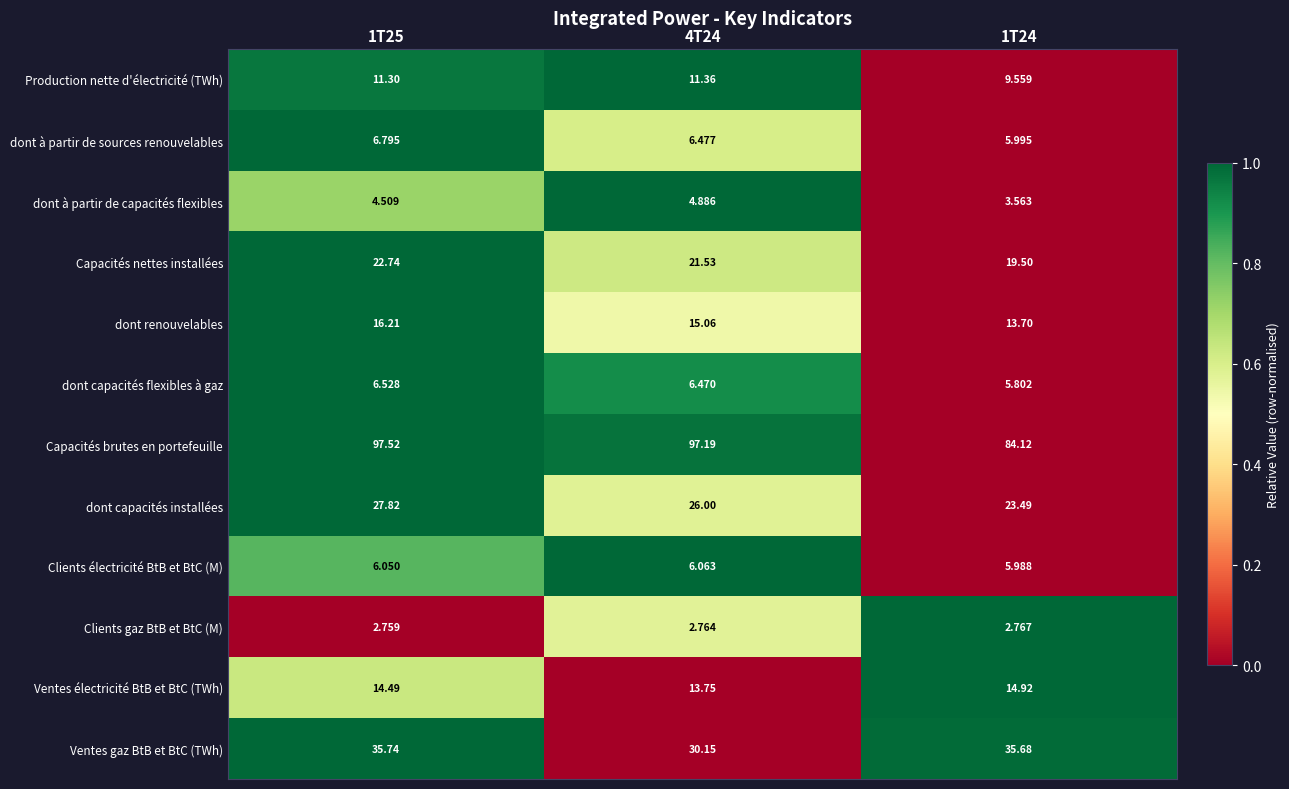

Is the value of Ventes gaz BtB et BtC (TWh) at 1T25 greater than the value of dont à partir de capacités flexibles at 4T24?

Yes